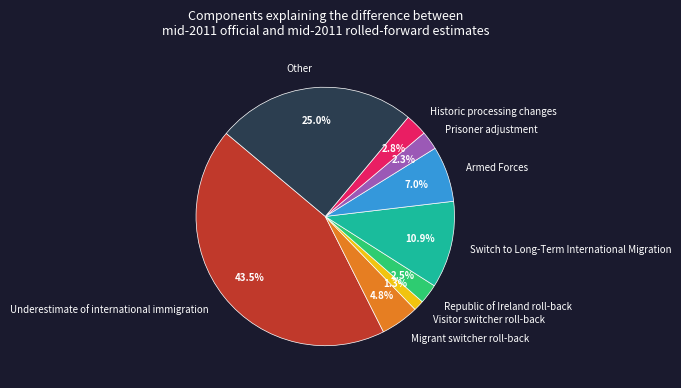

What portion of the pie excludes Visitor switcher roll-back?

98.7%